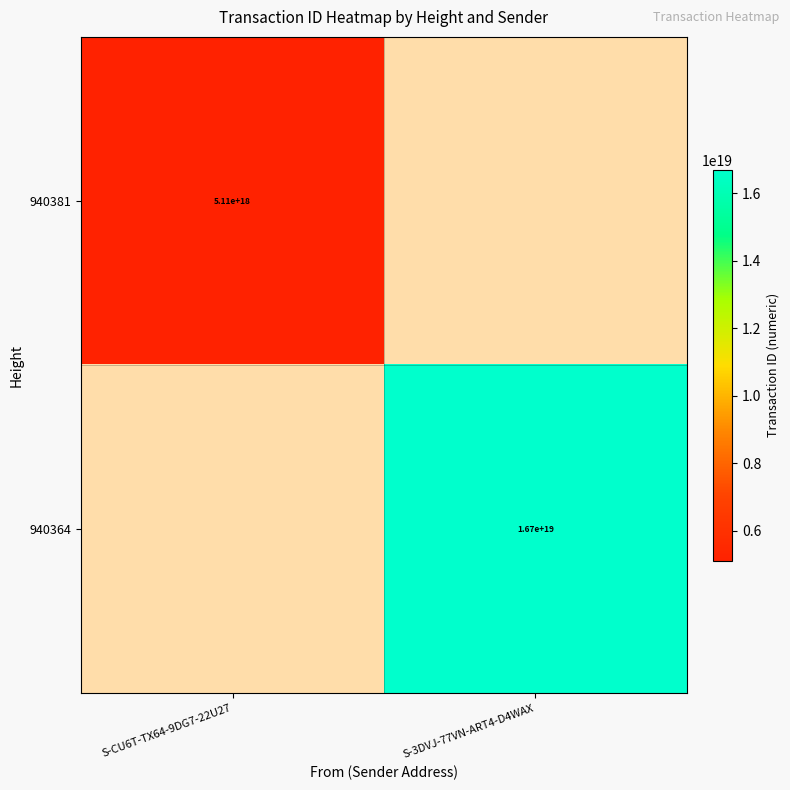

The 940381 series shows 5110000000000000000 at S-CU6T-TX64-9DG7-22U27. True or false?

True